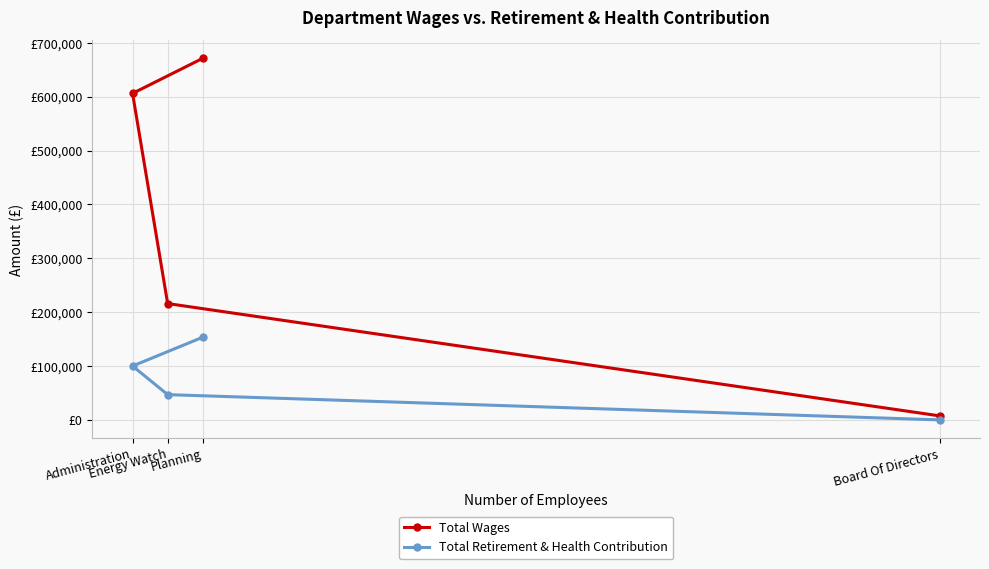

What is the lowest value of the Total Wages series?

7450